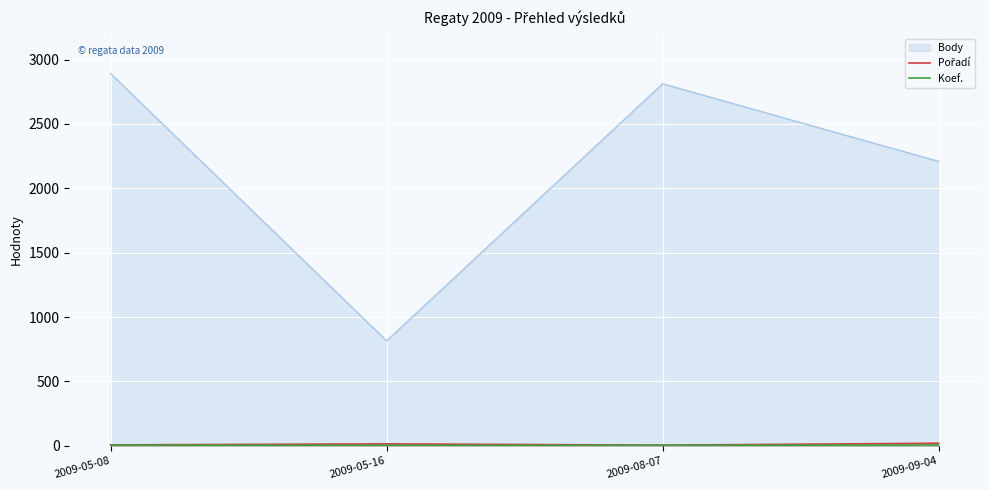

Is it true that Pořadí equals 7 at 2009-05-16?

False